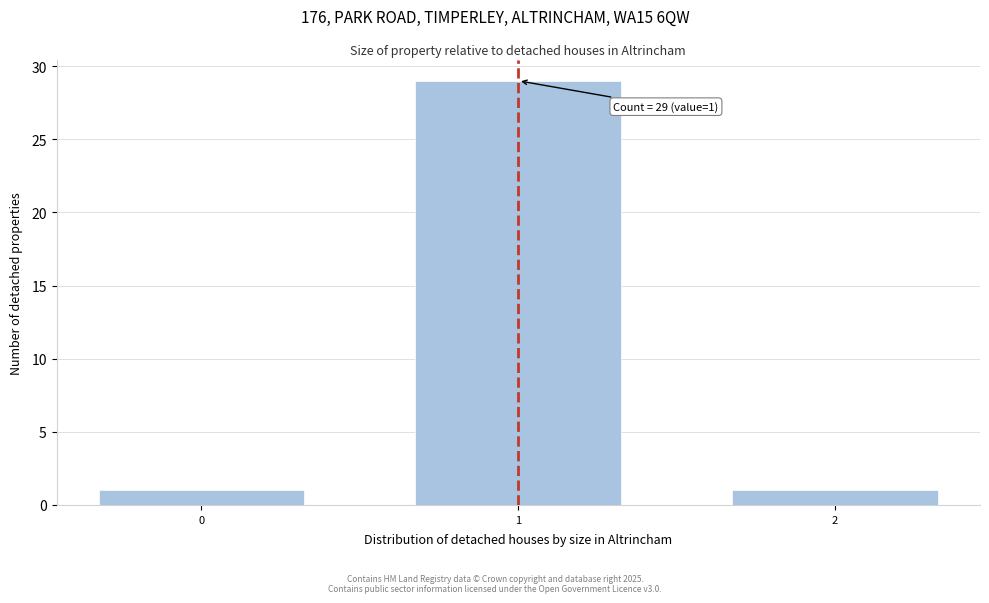

Reading left to right, what are all the values shown in this chart?

1	29	1